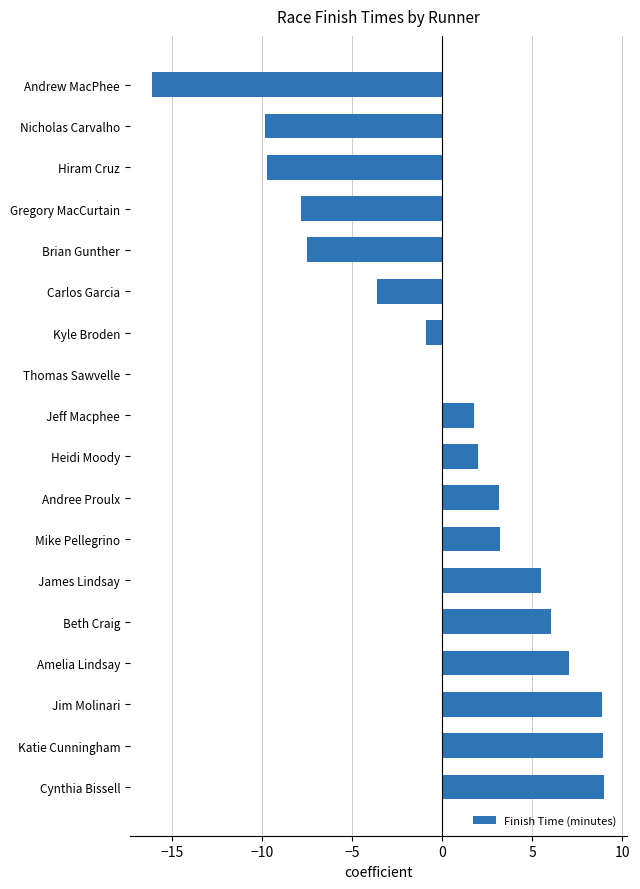

The chart shows a value of 8.8 at Jim Molinari. True or false?

True